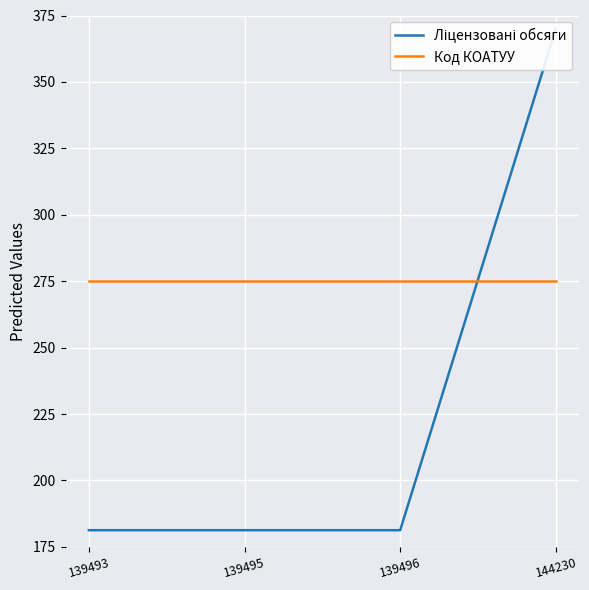

What is the sum of the Код КОАТУУ values at 139495 and 139496?

550.0